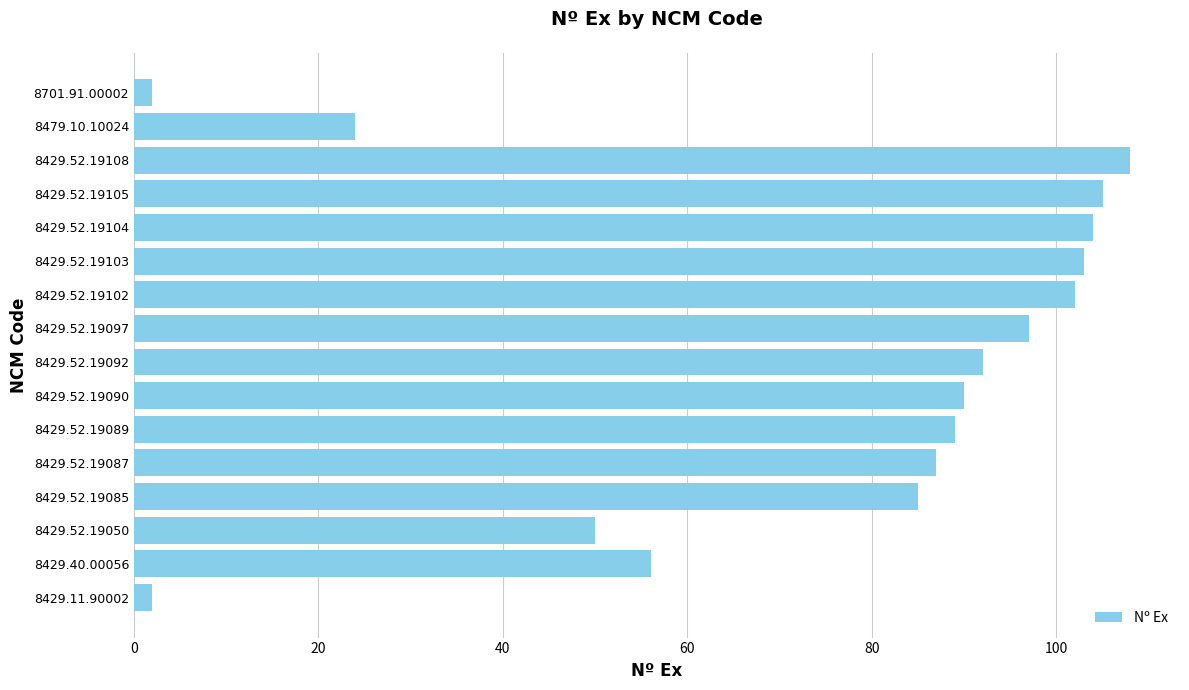

The value at 8429.52.19103 is 103. True or false?

True